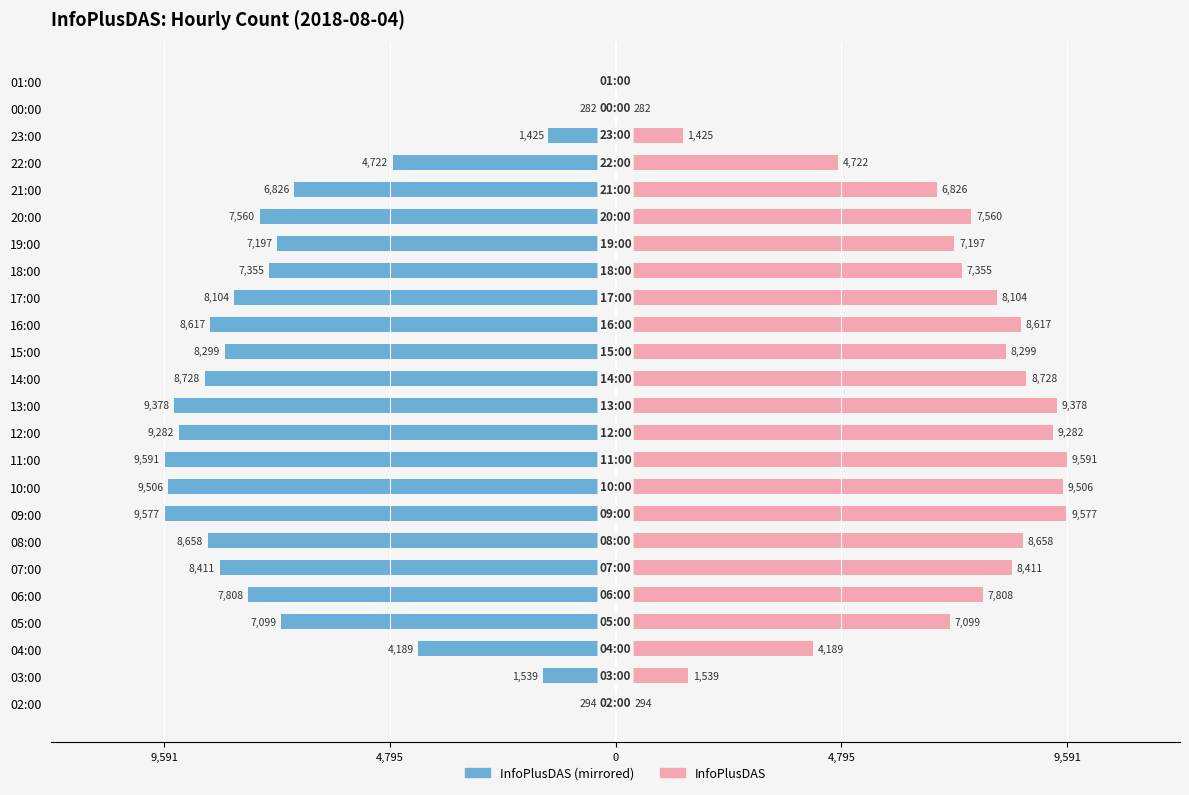

Reading left to right, list all the values displayed in this chart.

Left (InfoPlusDAS): -294	-1539	-4189	-7099	-7808	-8411	-8658	-9577	-9506	-9591	-9282	-9378	-8728	-8299	-8617	-8104	-7355	-7197	-7560	-6826	-4722	-1425	-282	-86
InfoPlusDAS: 294	1539	4189	7099	7808	8411	8658	9577	9506	9591	9282	9378	8728	8299	8617	8104	7355	7197	7560	6826	4722	1425	282	86